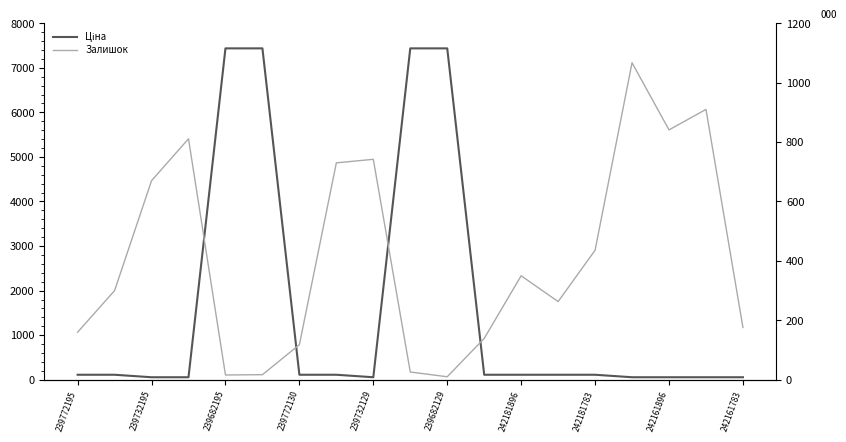

What is the greatest value displayed?

7436.2